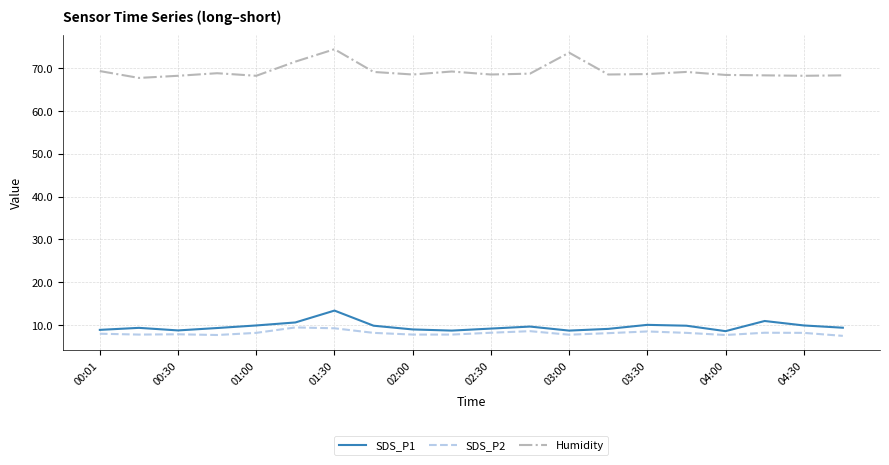

What are all the series names shown in the legend?

SDS_P1, SDS_P2, Humidity